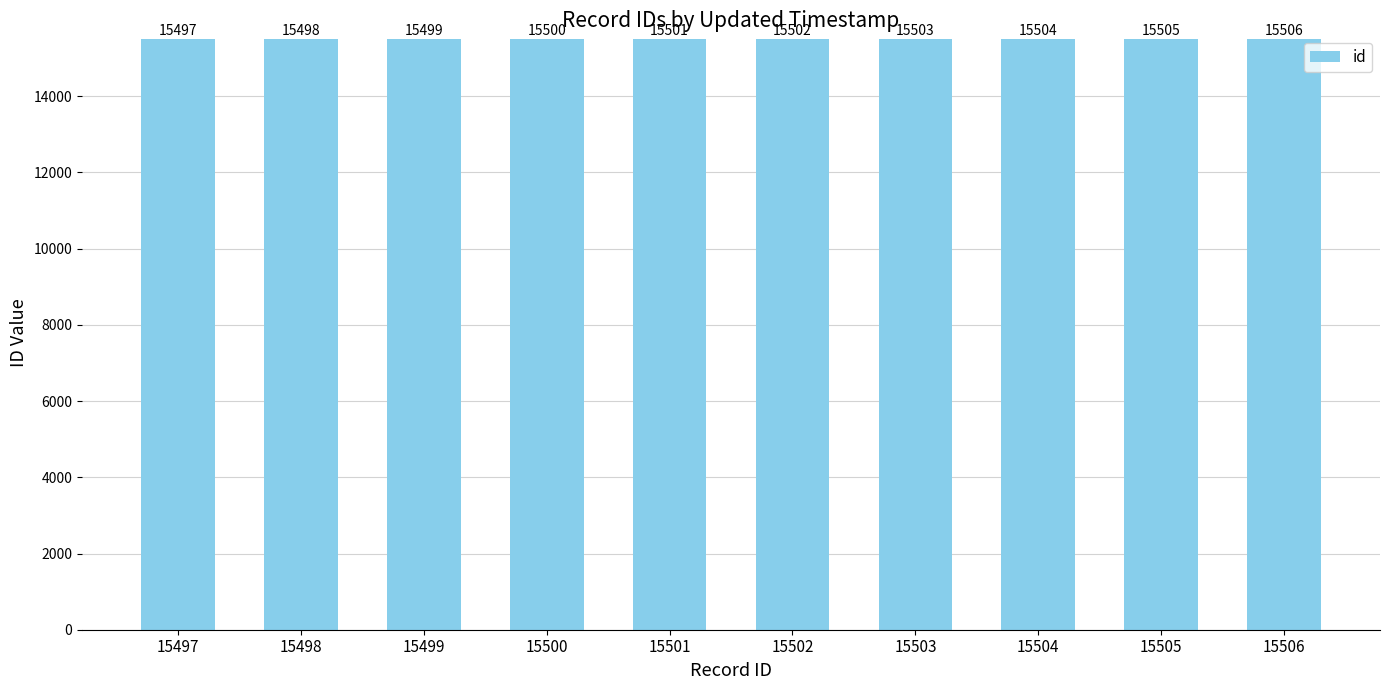

How many bars are there in total?

10